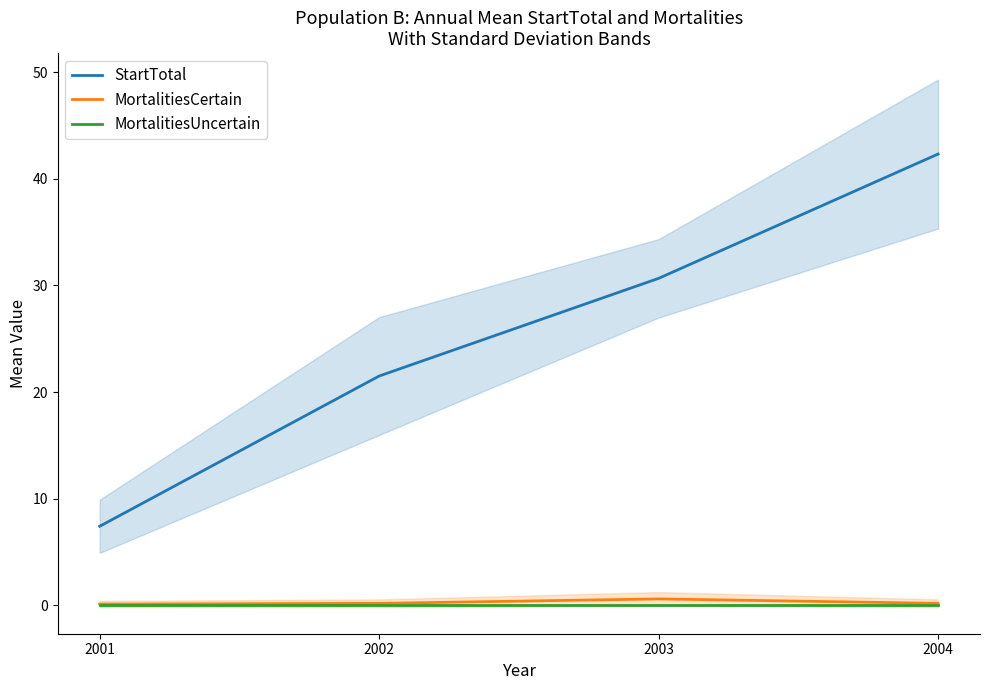

What is the maximum value for MortalitiesCertain?

0.6